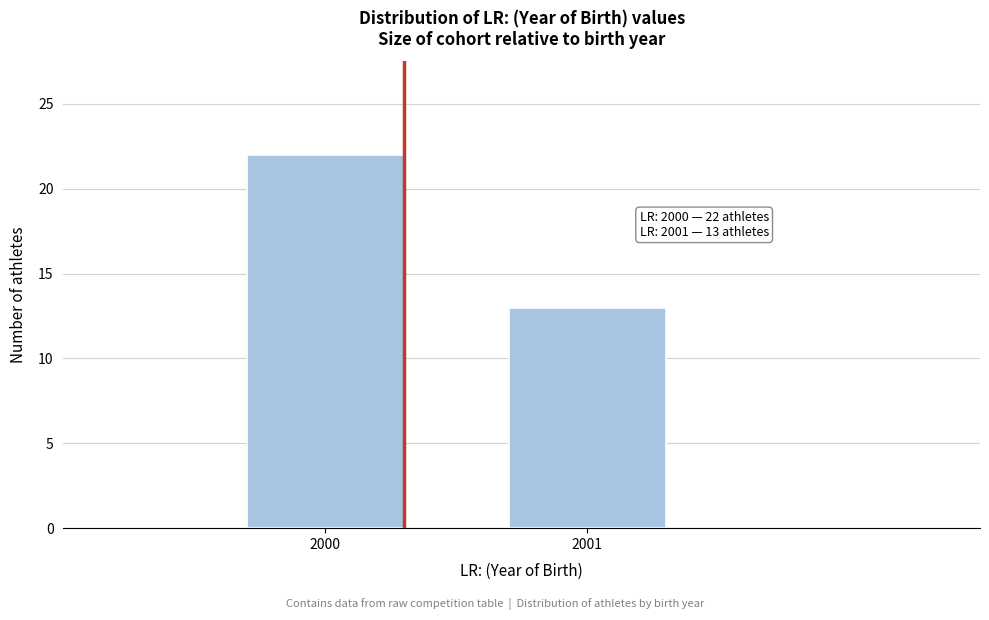

Reading right to left, transcribe all the data shown in this chart.

13	22